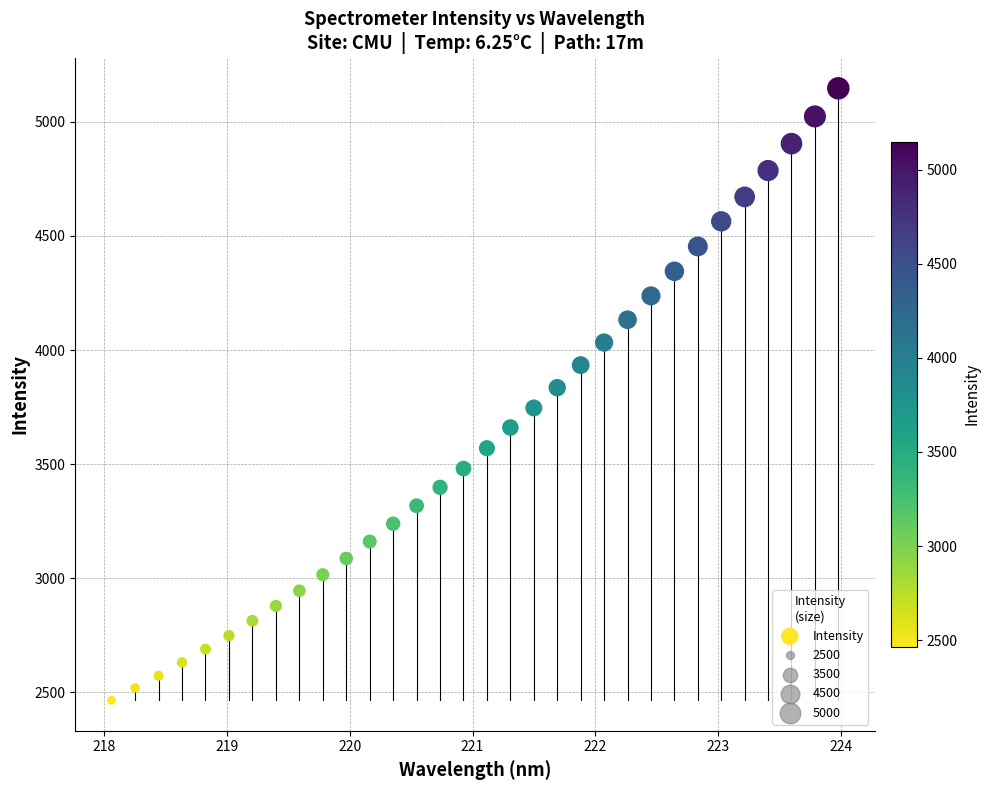

What is the range of X values (max minus min)?

5.9